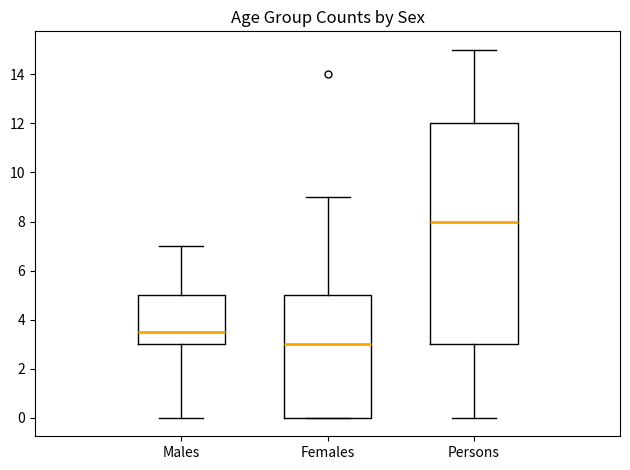

Reading left to right, read every box against the y-axis: the position of its median line, the range the box covers, and the ends of its whiskers. The values are not printed on the chart, so give them approximately, as read against the axis.

Males: median 3.6, box 3.0 to 5.0, whiskers 0.0 to 7.0
Females: median 3.0, box 0.0 to 5.0, whiskers 0.0 to 9.0
Persons: median 8.0, box 3.0 to 12.0, whiskers 0.0 to 15.0